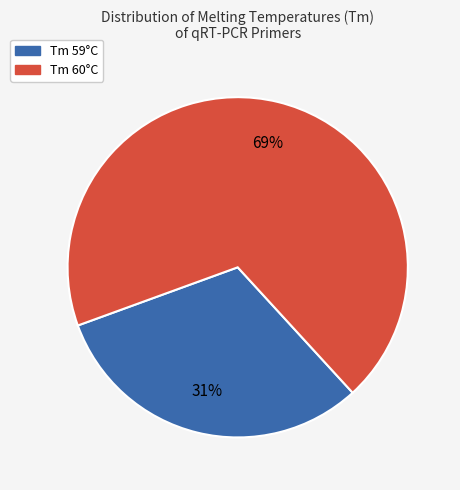

Between Tm 59°C and Tm 60°C, which is larger?

Tm 60°C